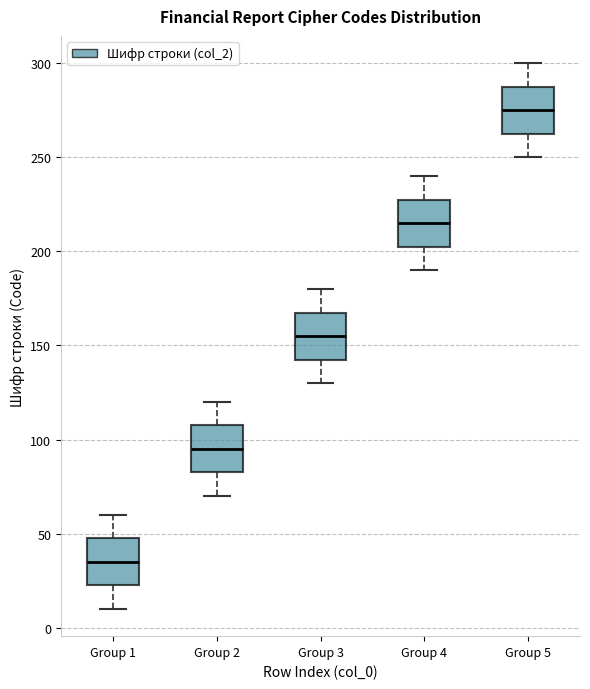

Which box's median line is the lowest?

Group 1